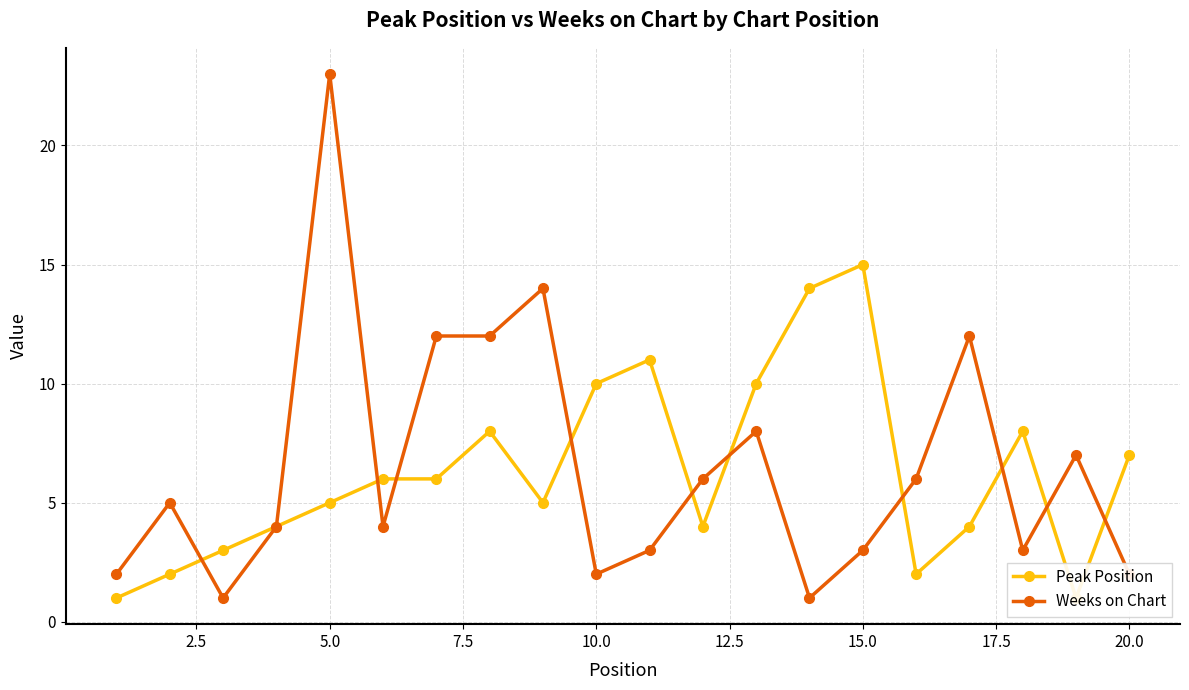

Which category has the highest value in the Weeks on Chart series?

5.0